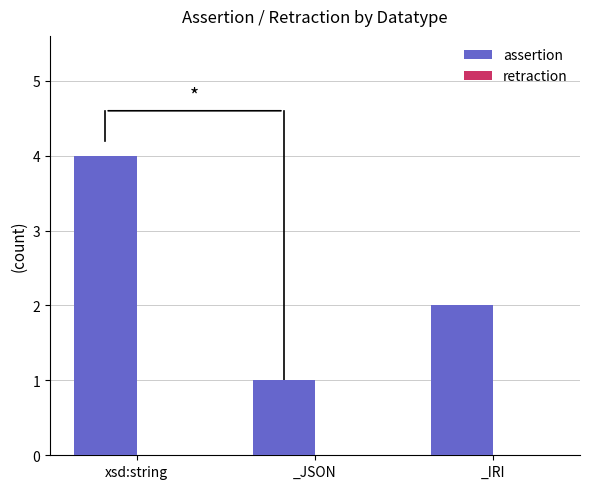

What is the ratio of the value at _IRI to the value at _JSON?

2.0